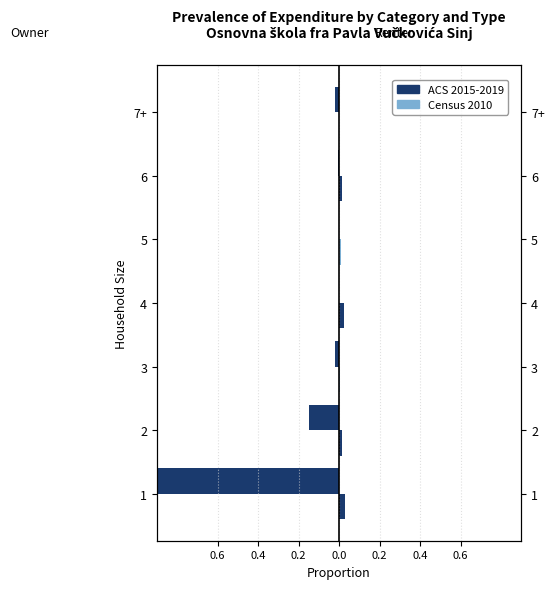

Is the value of ACS 2015-2019 at 0.4 greater than the value of Census 2010 at 0.6?

No